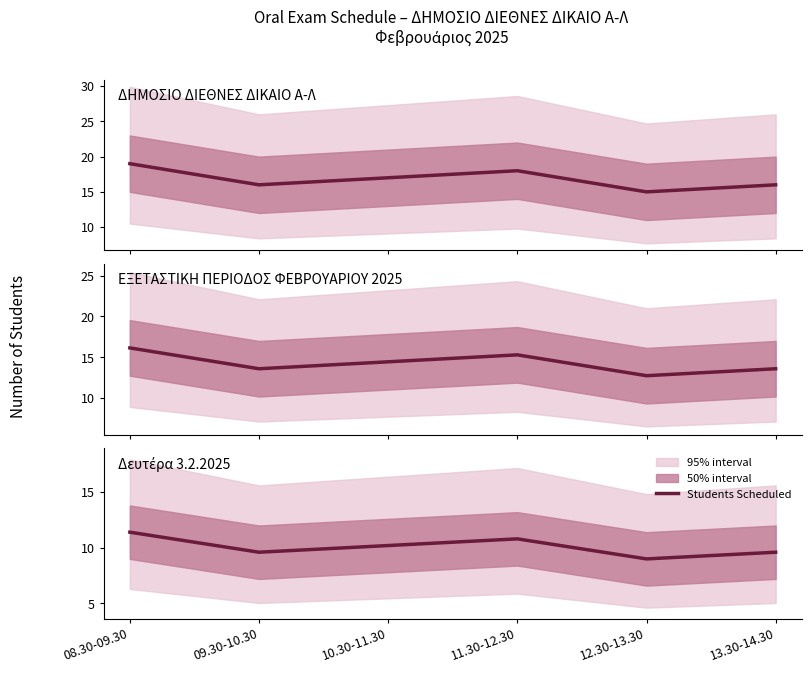

Is it true that the value at 12.30-13.30 is 6.0?

False